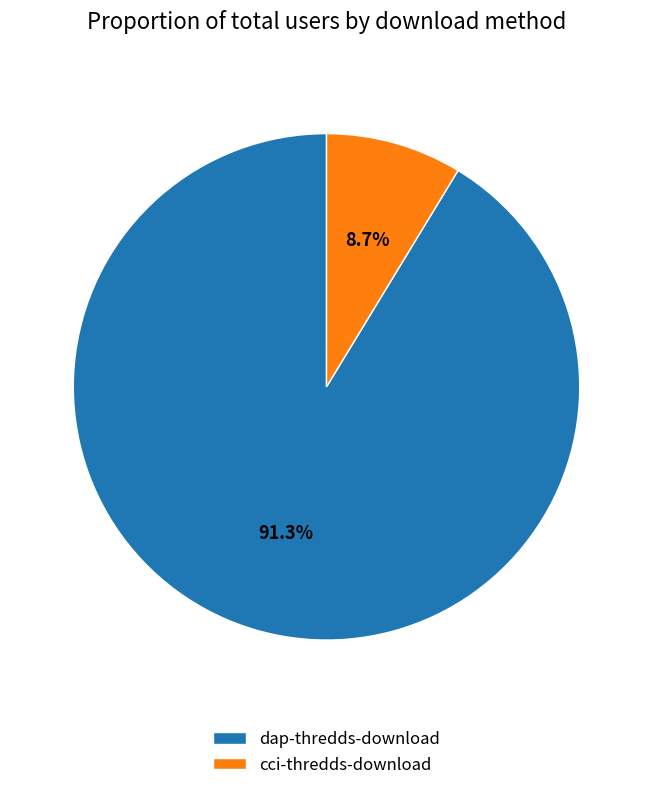

What percentage is NOT represented by dap-thredds-download?

8.7%